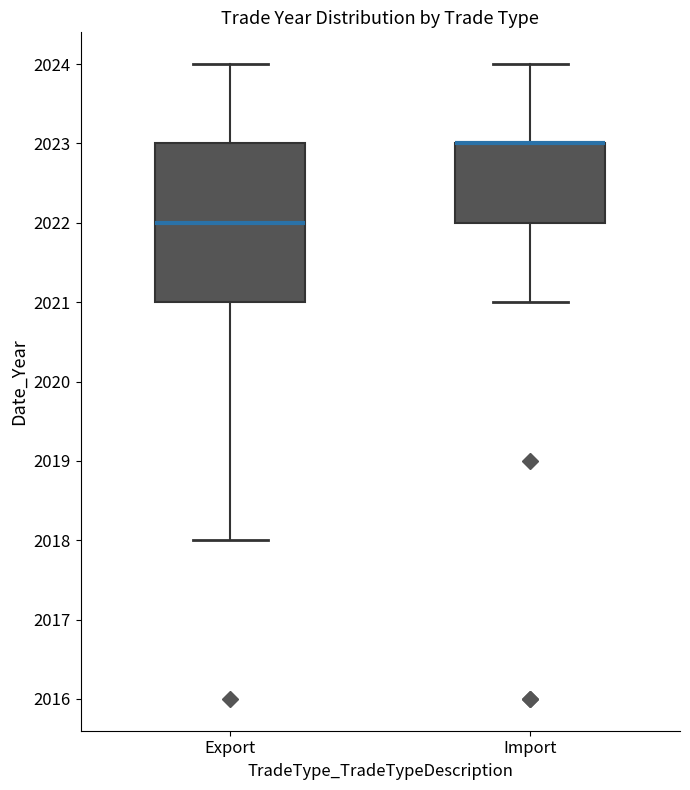

Reading left to right, read every box against the y-axis: the position of its median line, the range the box covers, and the ends of its whiskers. The values are not printed on the chart, so give them approximately, as read against the axis.

Export: median 2022, box 2021 to 2023, whiskers 2018 to 2024
Import: median 2023 (drawn on the box's upper edge), box 2022 to 2023, whiskers 2021 to 2024